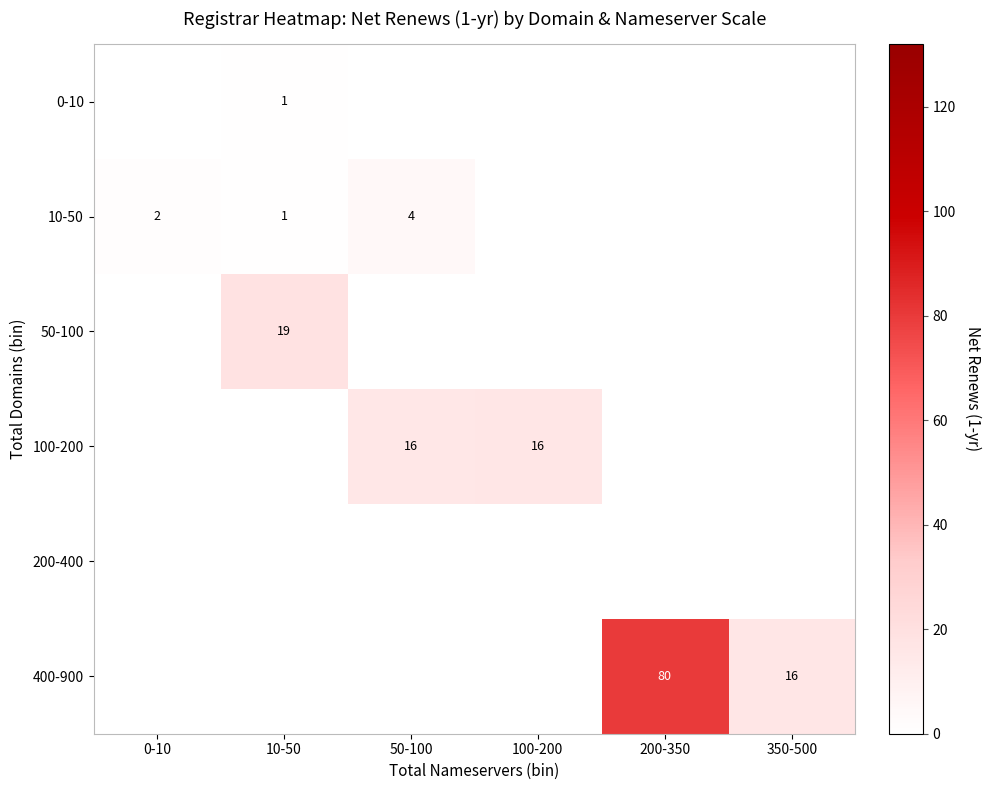

True or false: 50-100 has a value of 27 at 10-50.

False